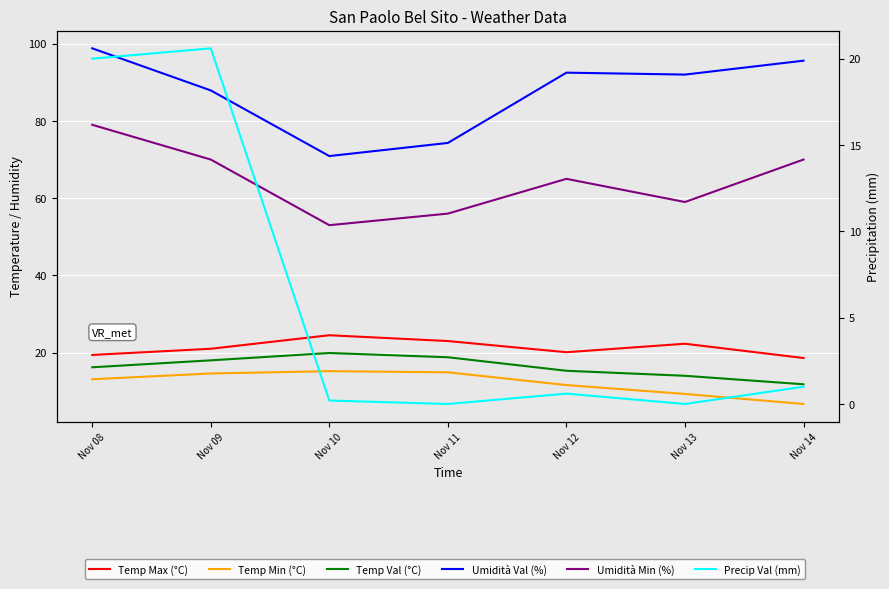

Reading right to left, list all the values displayed in this chart.

Temp Max (°C): 18.6	22.3	20.1	23.0	24.5	21.0	19.4
Temp Min (°C): 6.7	9.3	11.6	14.9	15.2	14.6	13.1
Temp Val (°C): 11.8	14.0	15.3	18.8	19.9	18.0	16.2
Umidità Val (%): 95.6	92.0	92.5	74.3	70.9	87.9	98.8
Umidità Min (%): 70.0	59.0	65.0	56.0	53.0	70.0	79.0
Precip Val (mm): 1.0	0.0	0.6	0.0	0.2	20.6	20.0